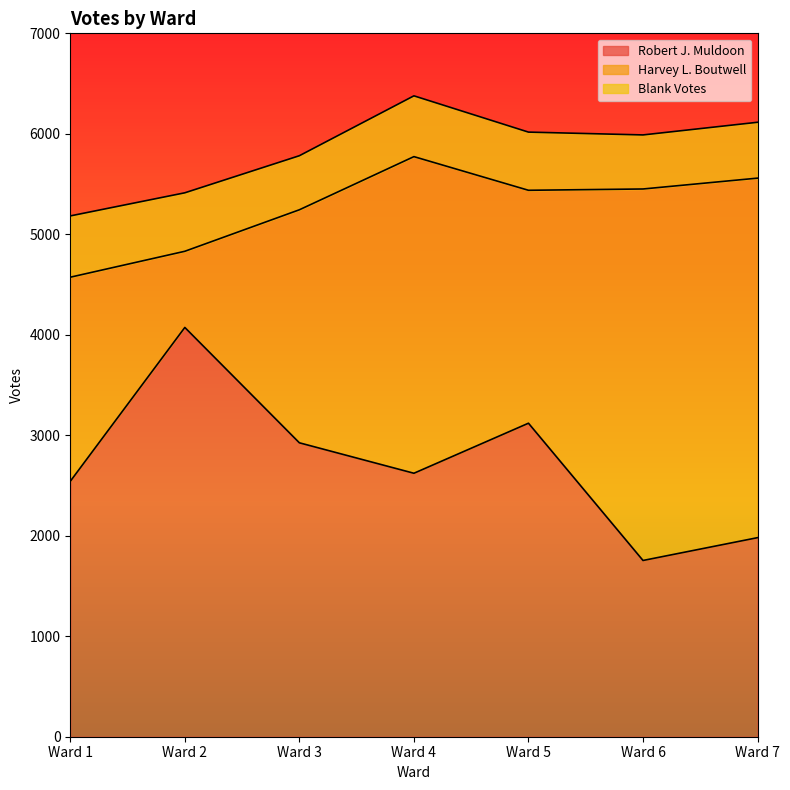

True or false: Robert J. Muldoon and Harvey L. Boutwell cross at least once.

True